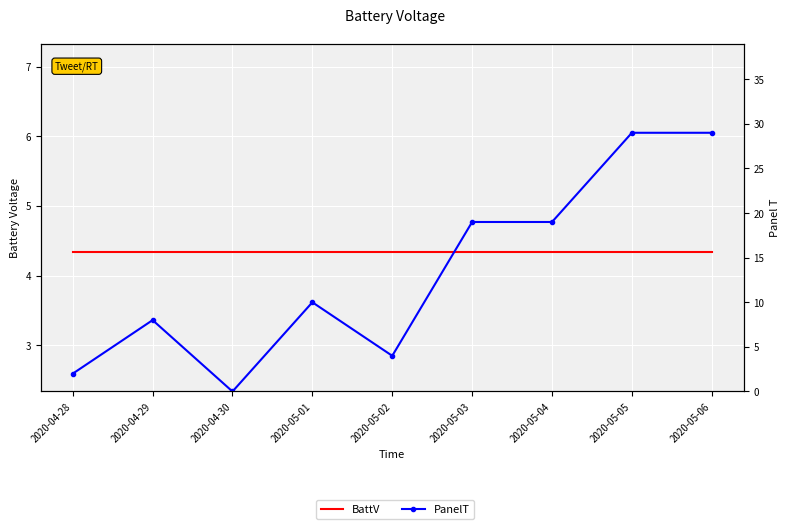

What is the label of the 1st point from the right?

2020-05-06